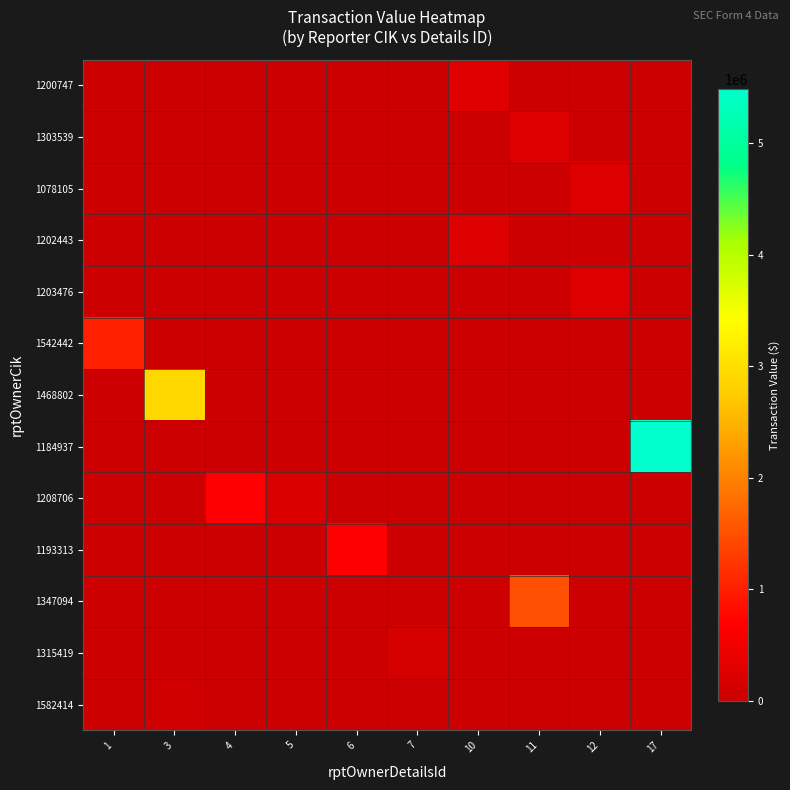

Which has a higher value, 1 or 5?

1